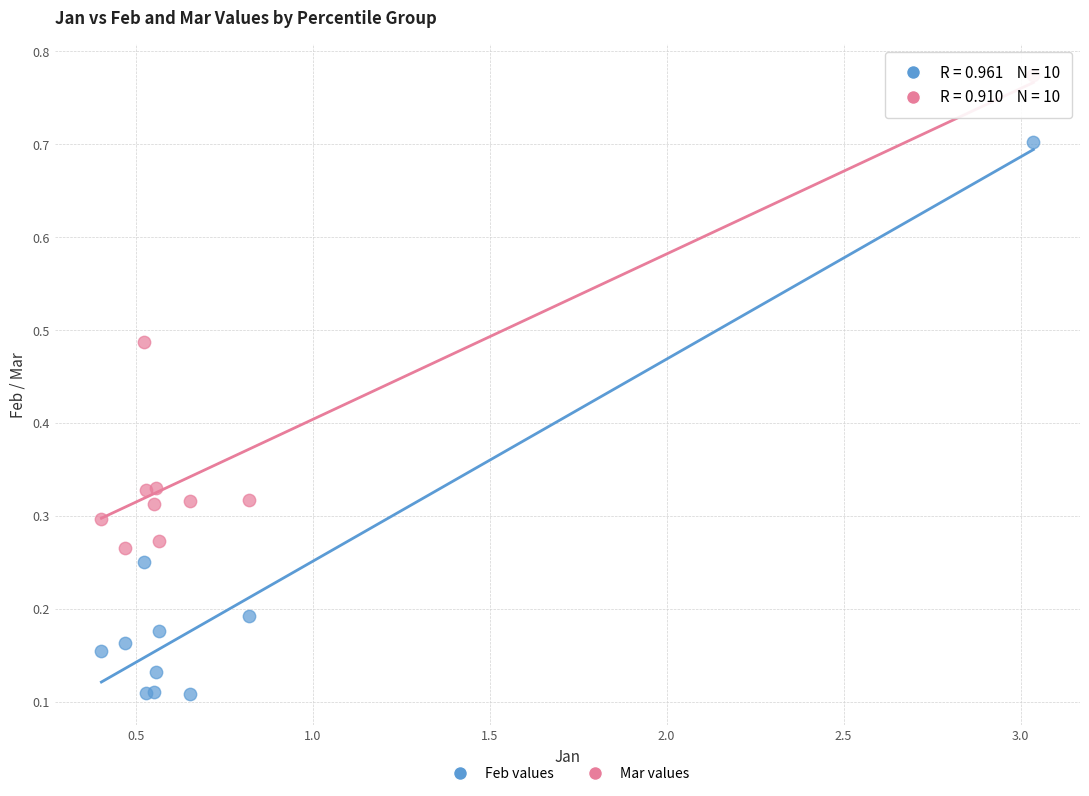

Which series reaches the maximum Y coordinate?

Mar values